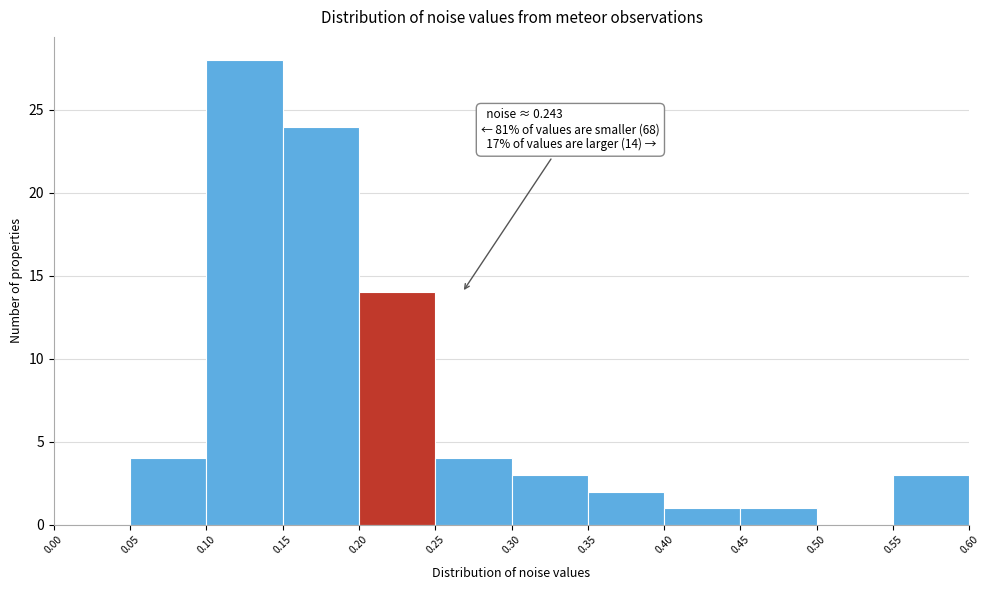

Over which range of the x-axis is the bar tallest?

0.10 to 0.15